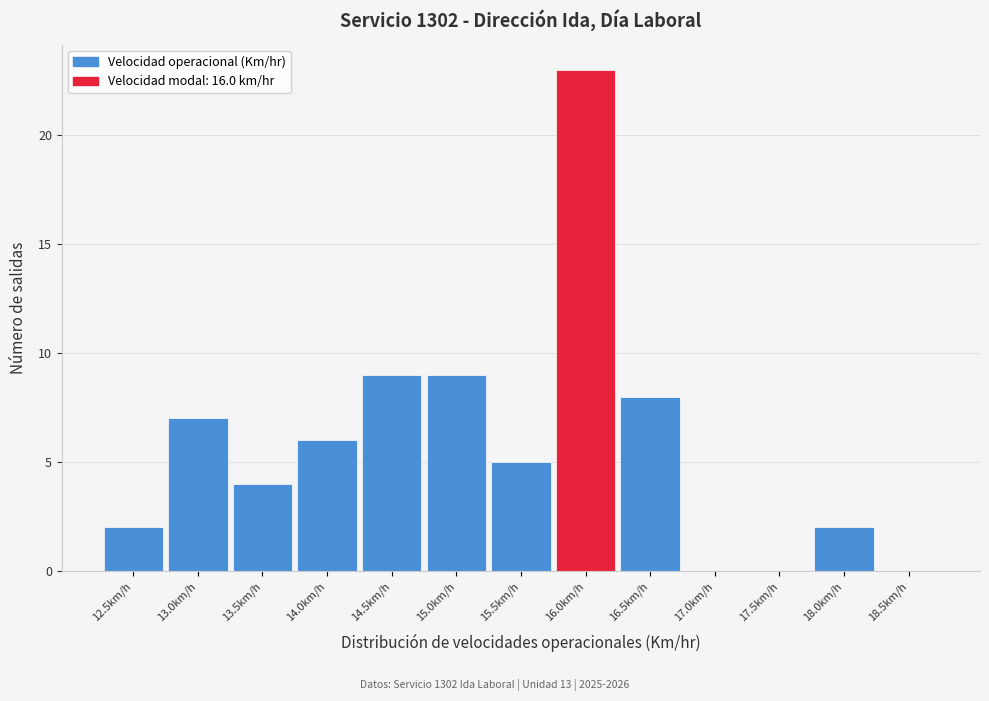

Reading right to left, list all the values displayed in this chart.

18.5km/h=0	18.0km/h=2	17.5km/h=0	17.0km/h=0	16.5km/h=8	16.0km/h=23	15.5km/h=5	15.0km/h=9	14.5km/h=9	14.0km/h=6	13.5km/h=4	13.0km/h=7	12.5km/h=2